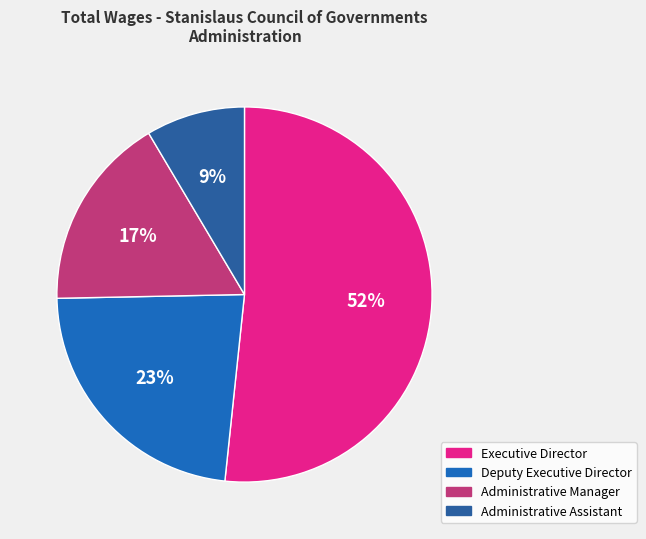

Rank the categories by value from lowest to highest.

Administrative Assistant, Administrative Manager, Deputy Executive Director, Executive Director